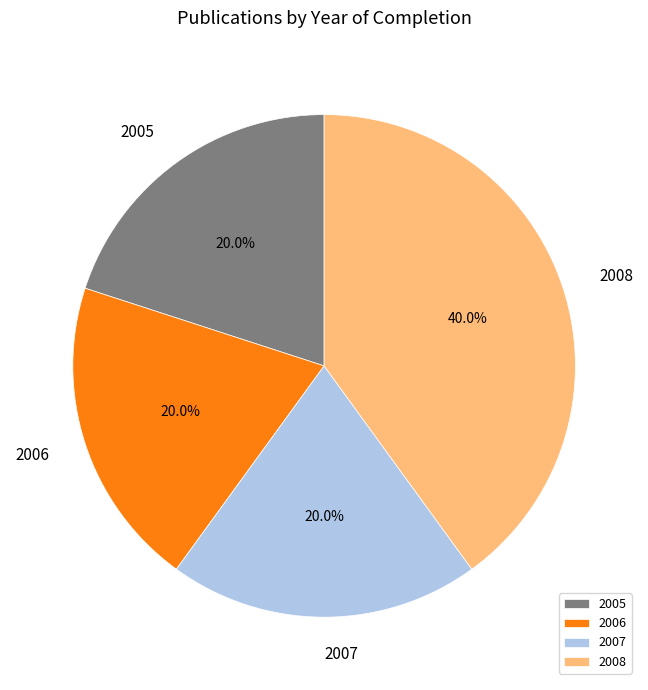

How many segments does this pie chart have?

4